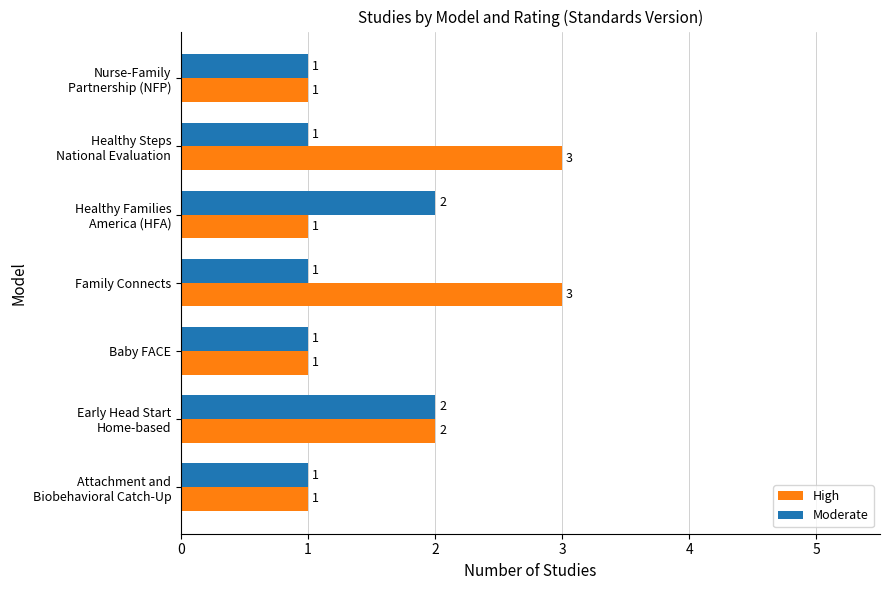

Rank the series by their maximum value, from highest to lowest.

High, Moderate